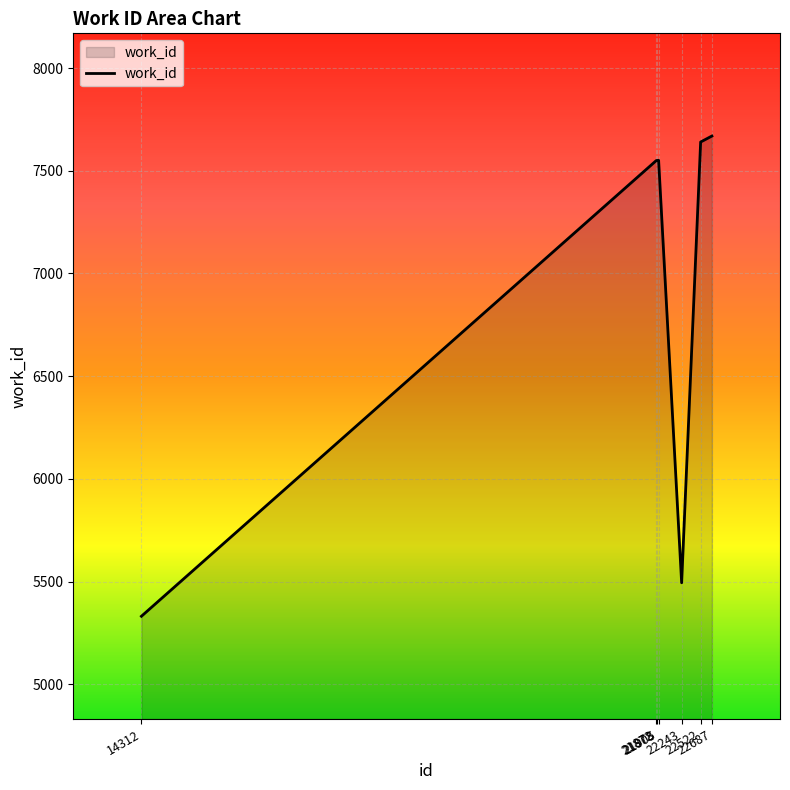

What is the difference between the maximum and second lowest values?

2175